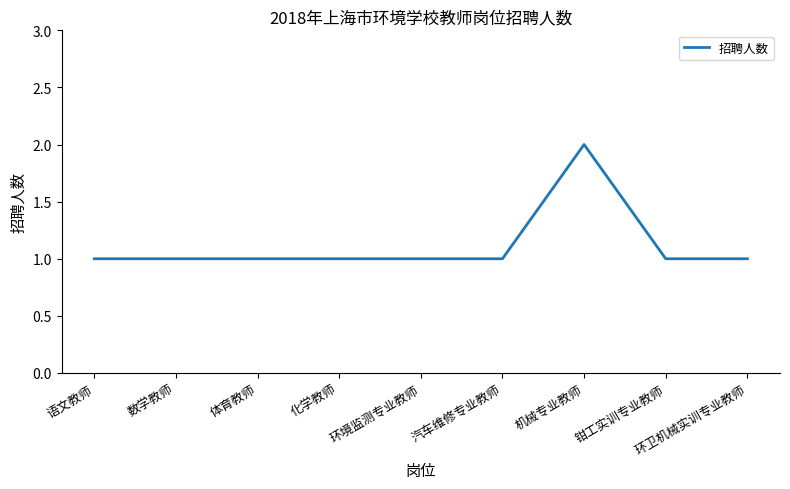

What position from the right is 汽车维修专业教师?

4